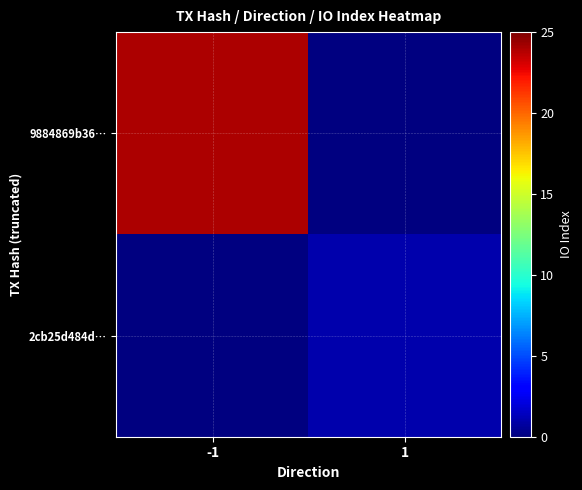

Reading left to right, extract all data points from this chart.

9884869b36…: -1=24	1=0
2cb25d484d…: -1=0	1=1